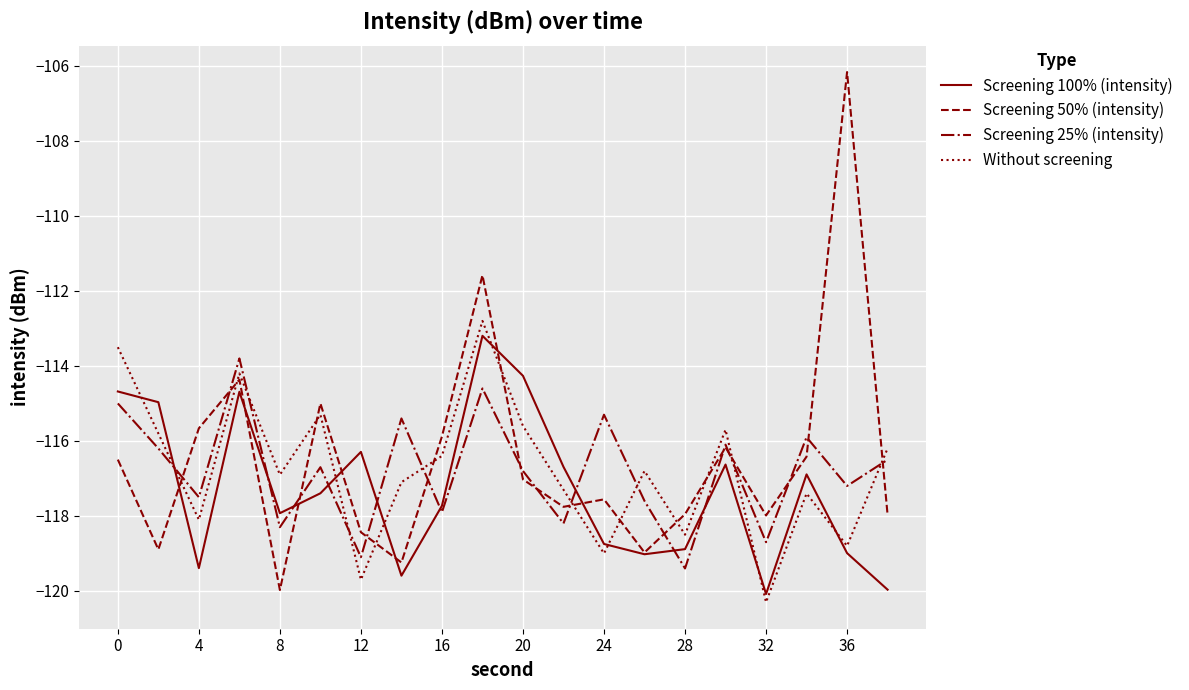

What is the maximum value for Screening 100% (intensity)?

-113.2